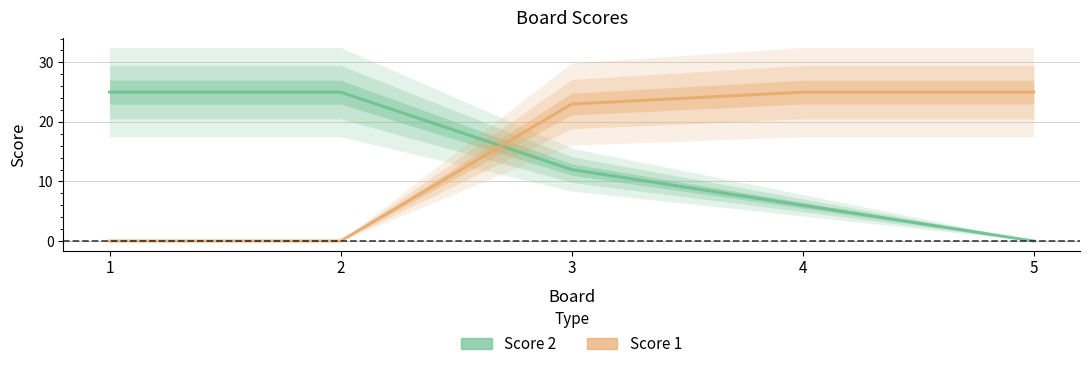

List the series in order of their peak value, highest first.

Score 2, Score 1